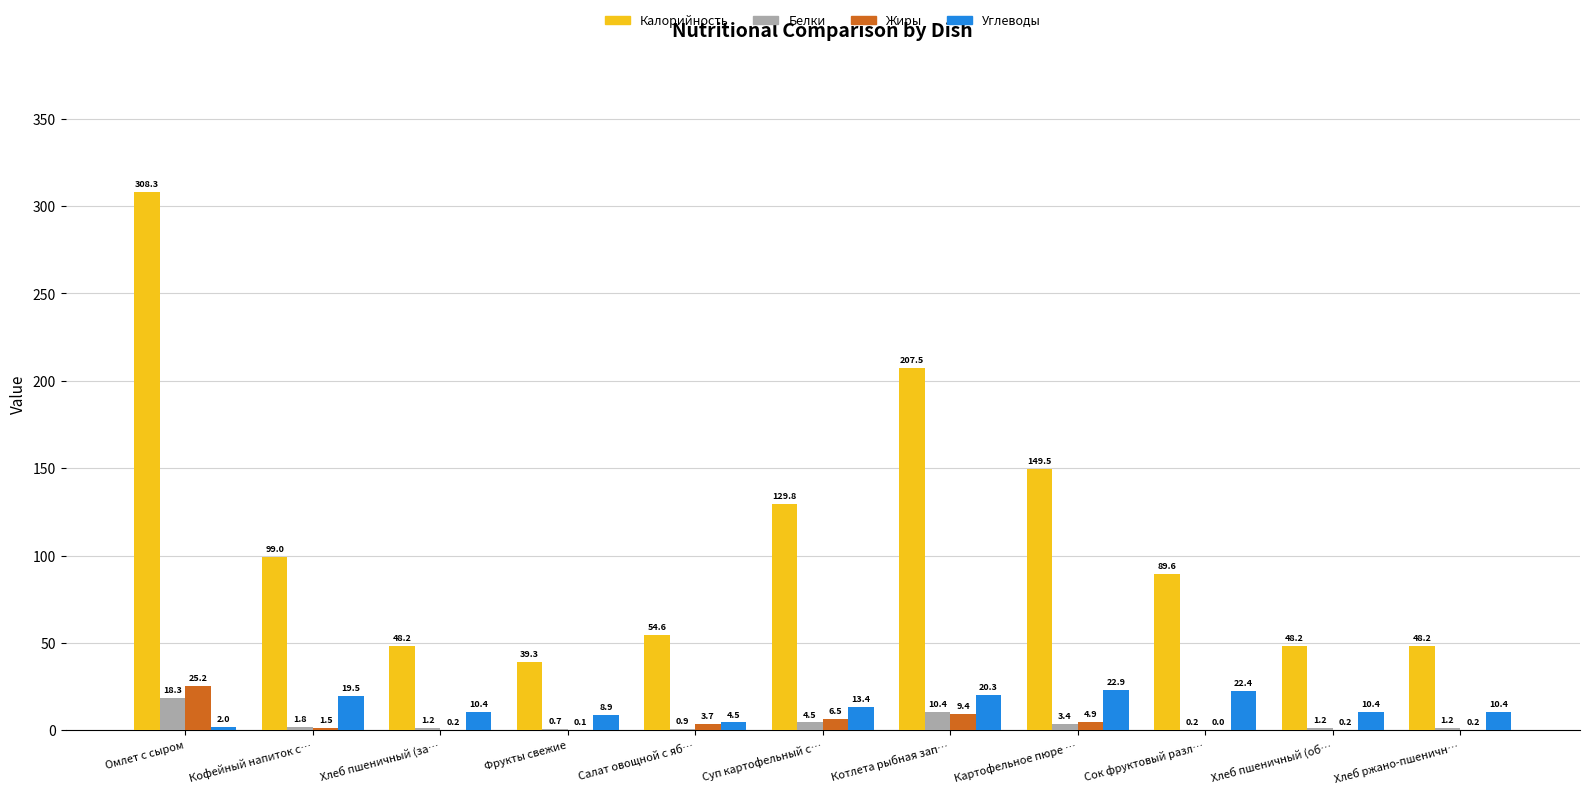

How many series are shown in this chart?

4